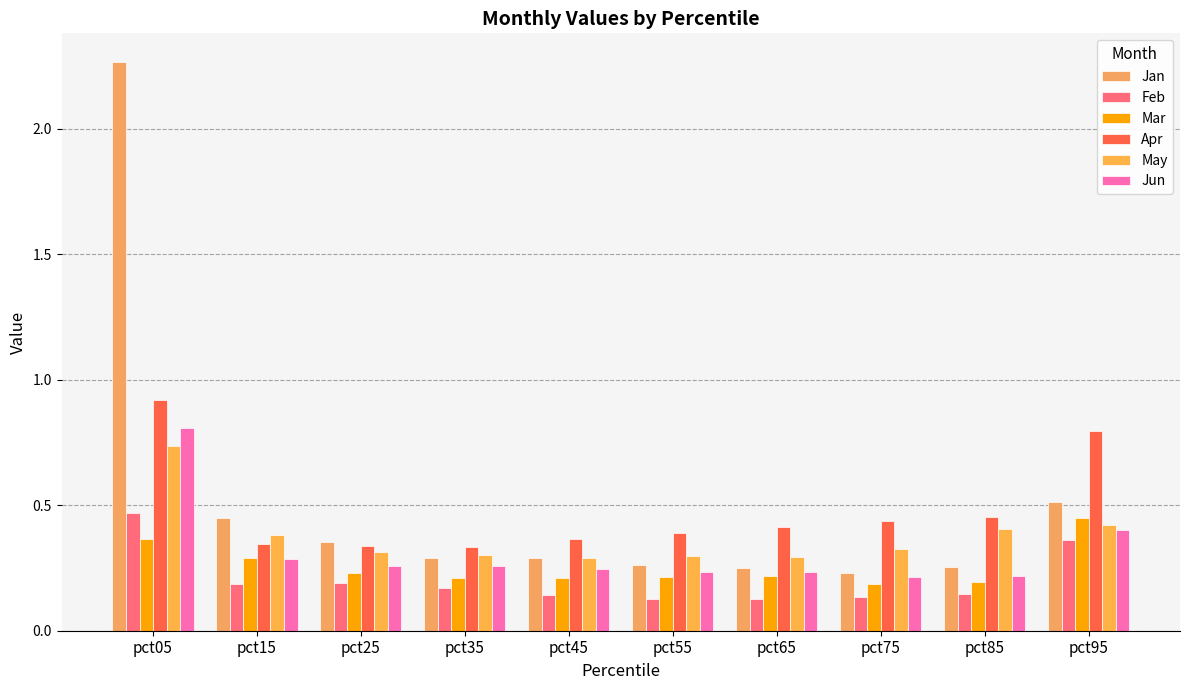

How many bars are there in total?

60